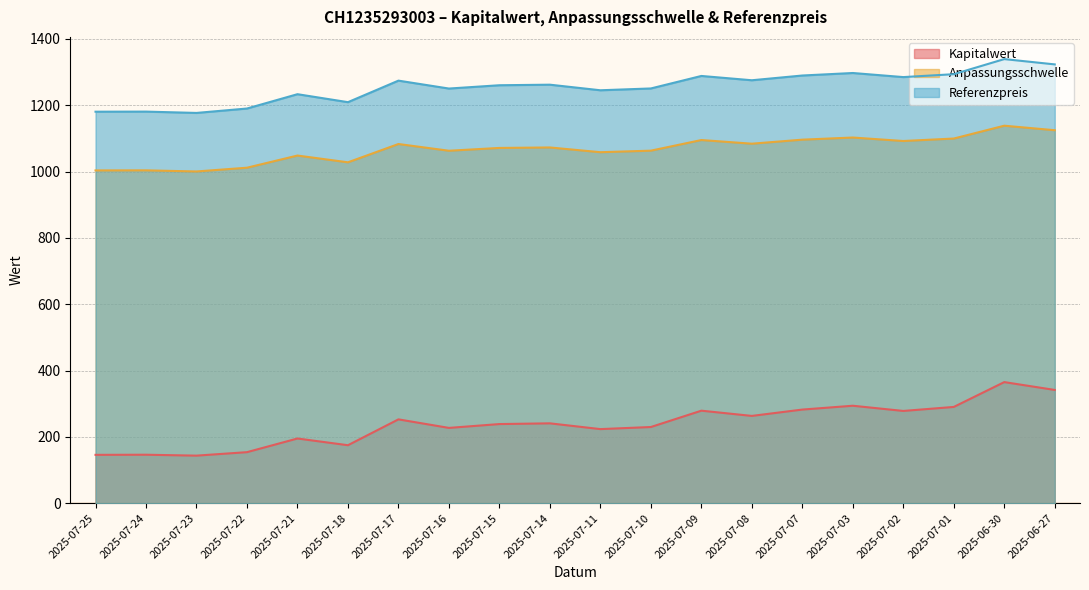

Which has a higher value, 2025-07-21 or 2025-07-24?

2025-07-21